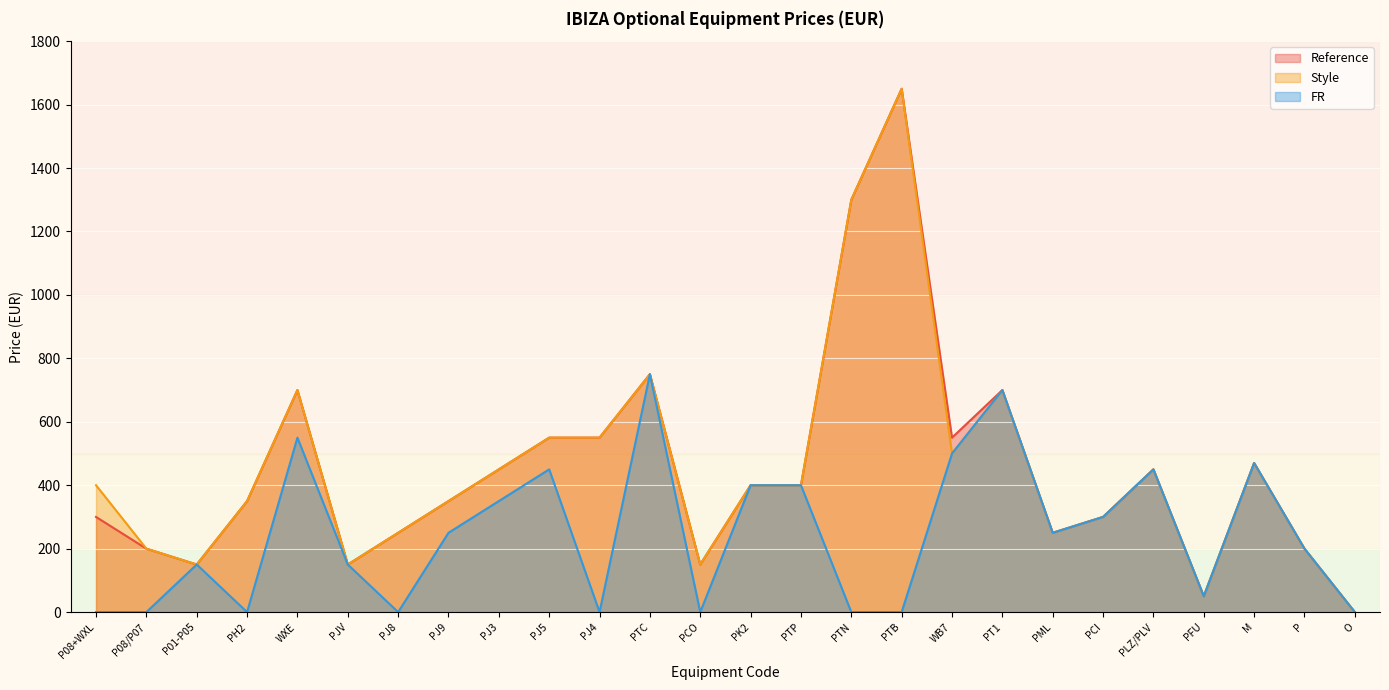

Which series changed the most between P01-P05 and PJ3?

Reference